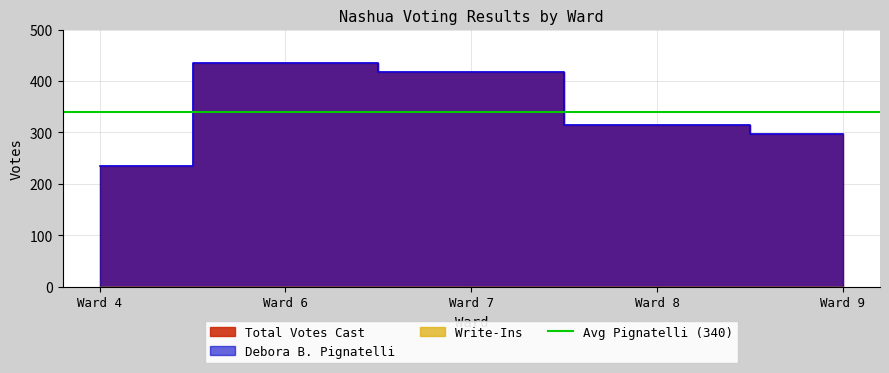

True or false: Total Votes Cast and Debora B. Pignatelli intersect in this chart.

False